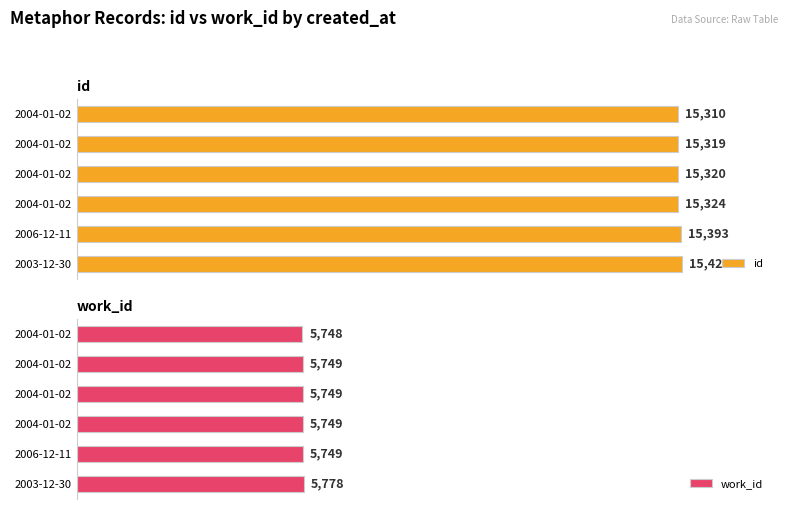

What is the average value of the work_id series?

5754